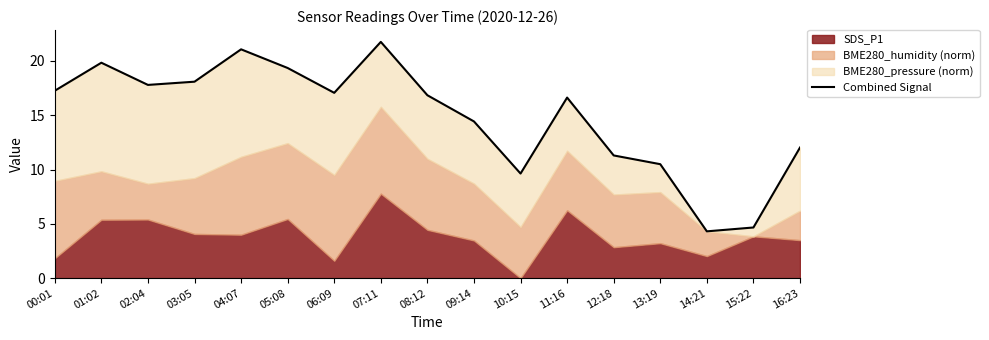

What is the difference between the values at 14:21 and 10:15?

5.3